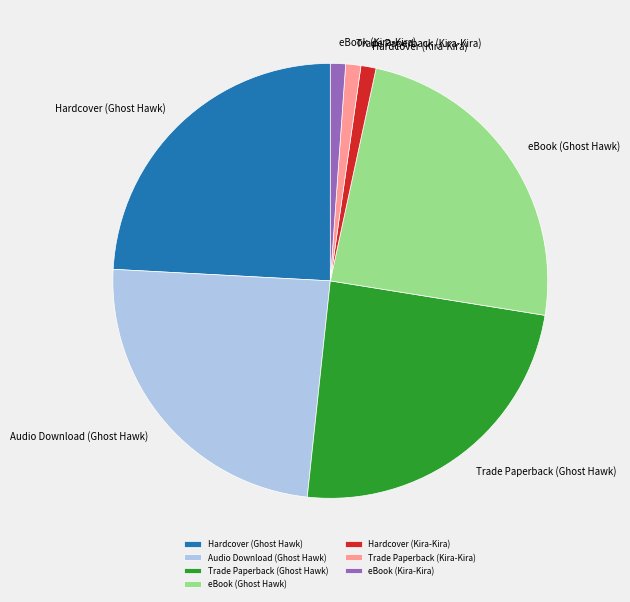

Approximately how many times larger is the value at eBook (Ghost Hawk) compared to eBook (Kira-Kira)?

21.4